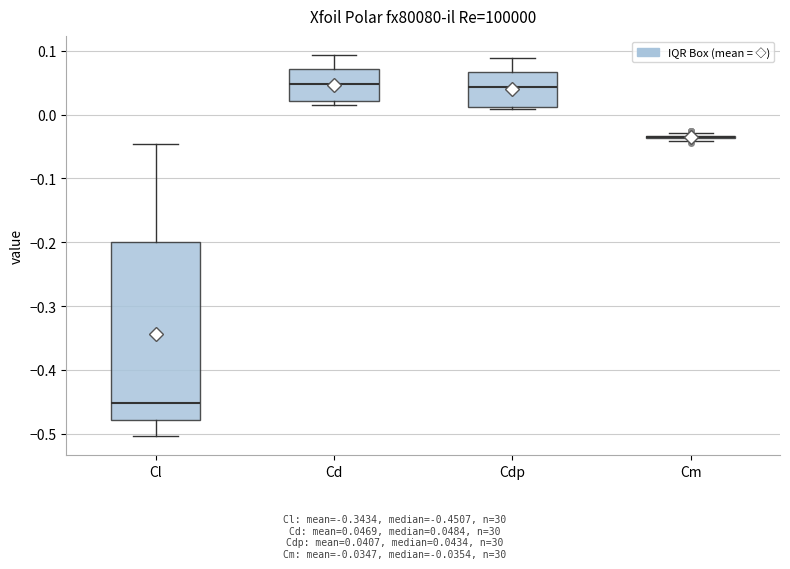

Which box is the tallest, from its lower edge to its upper edge?

Cl